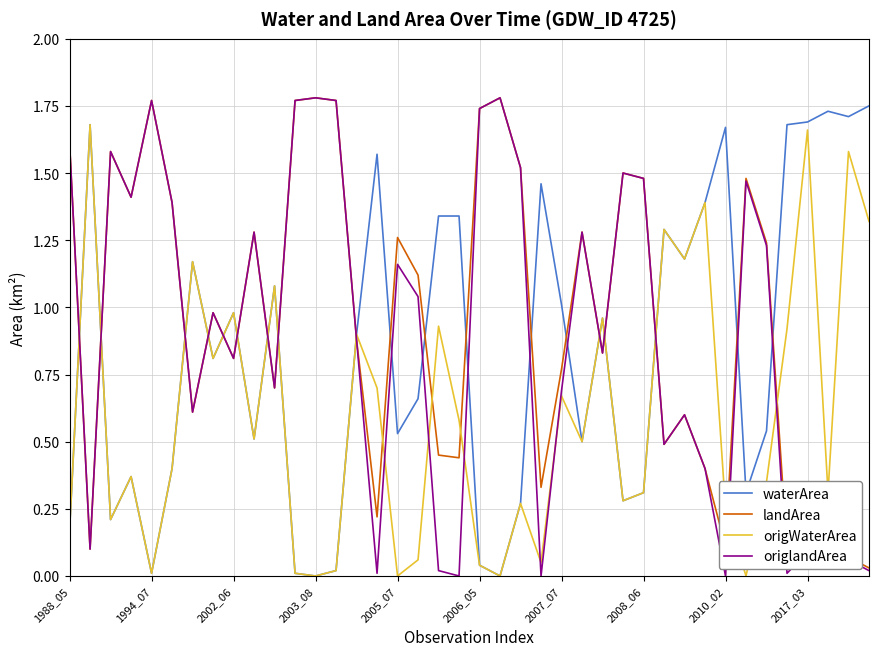

How many lines are shown in the chart?

4